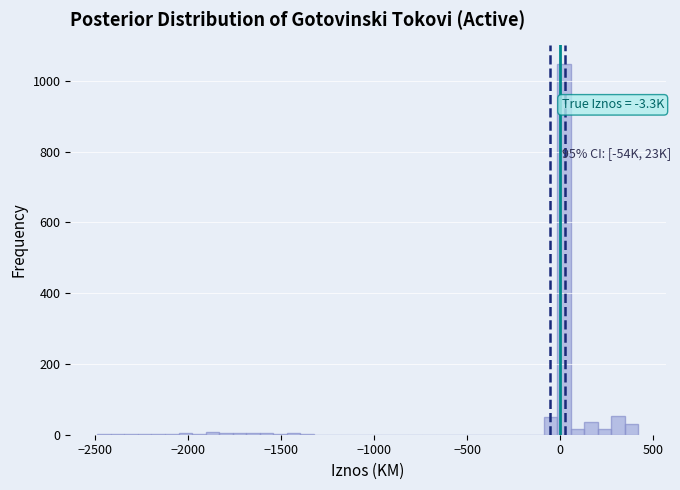

Read against the x-axis, roughly where is the centre of the tallest bar?

0